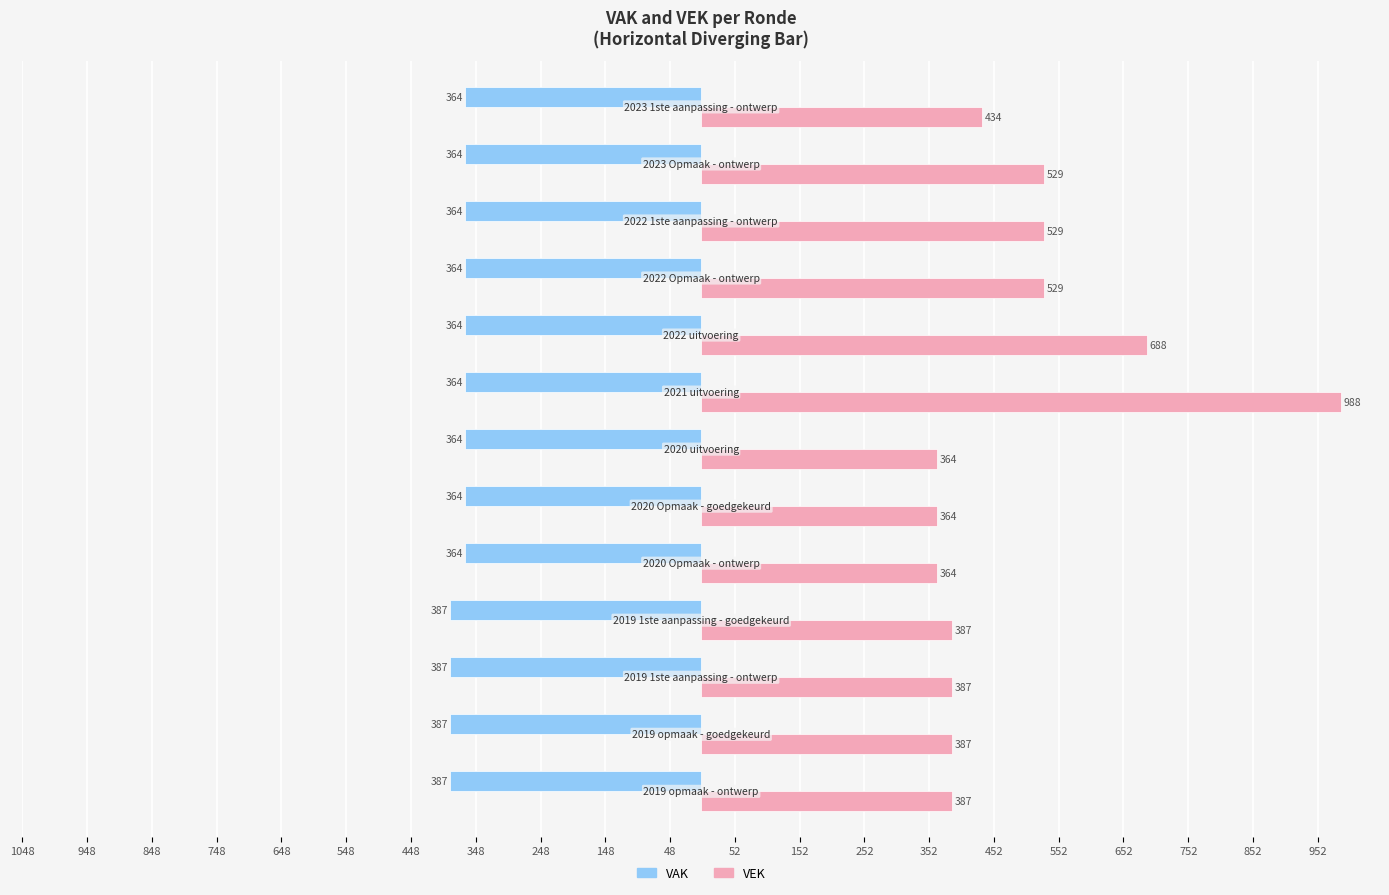

What are all the series names shown in the legend?

VAK, VEK